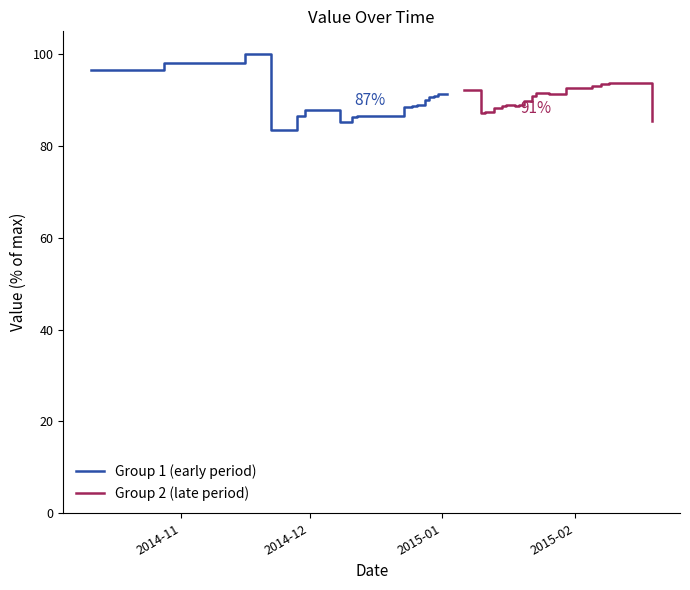

How many values in the Group 1 (early period) series exceed 88?

12